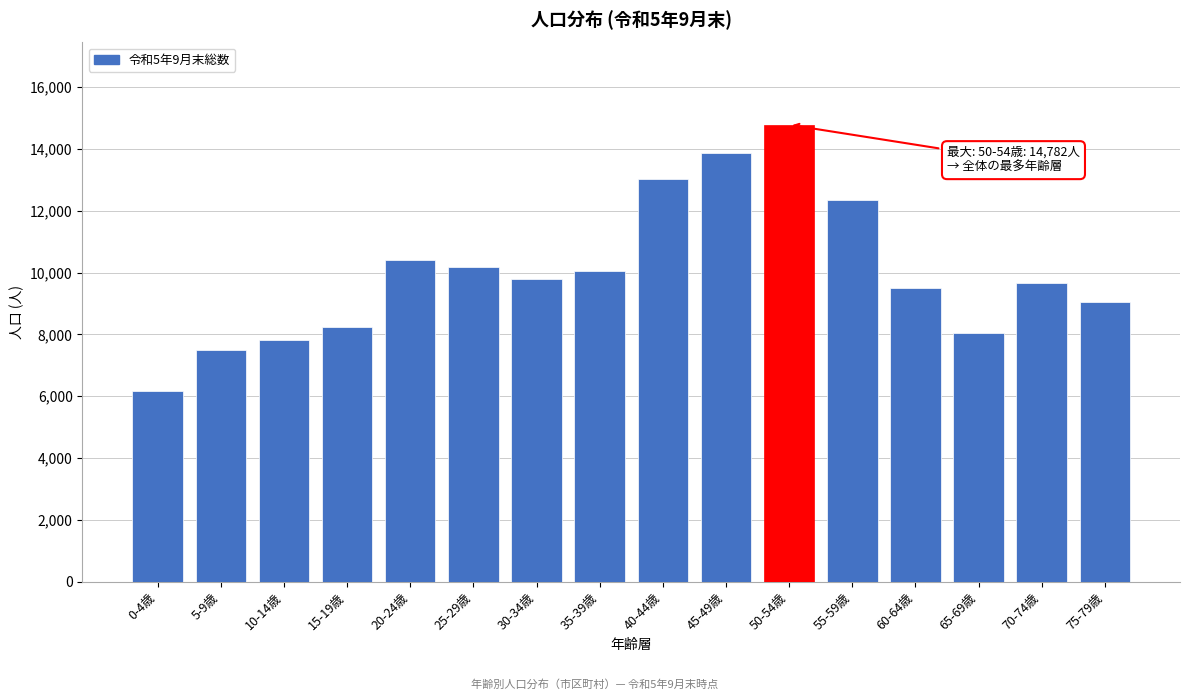

Reading left to right, what are all the values shown in this chart?

6165	7485	7826	8249	10396	10197	9808	10045	13015	13863	14782	12350	9493	8039	9663	9035